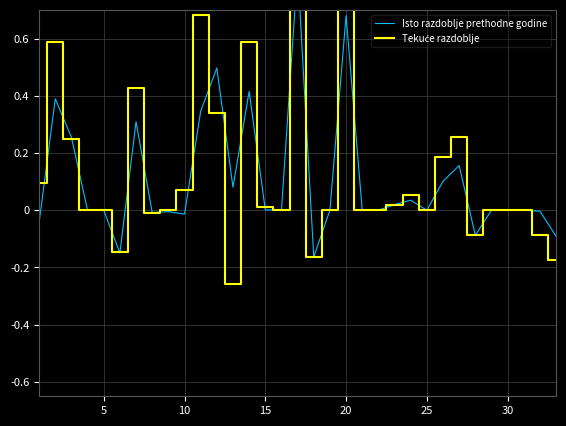

How many values in the Tekuće razdoblje series are below 0?

7